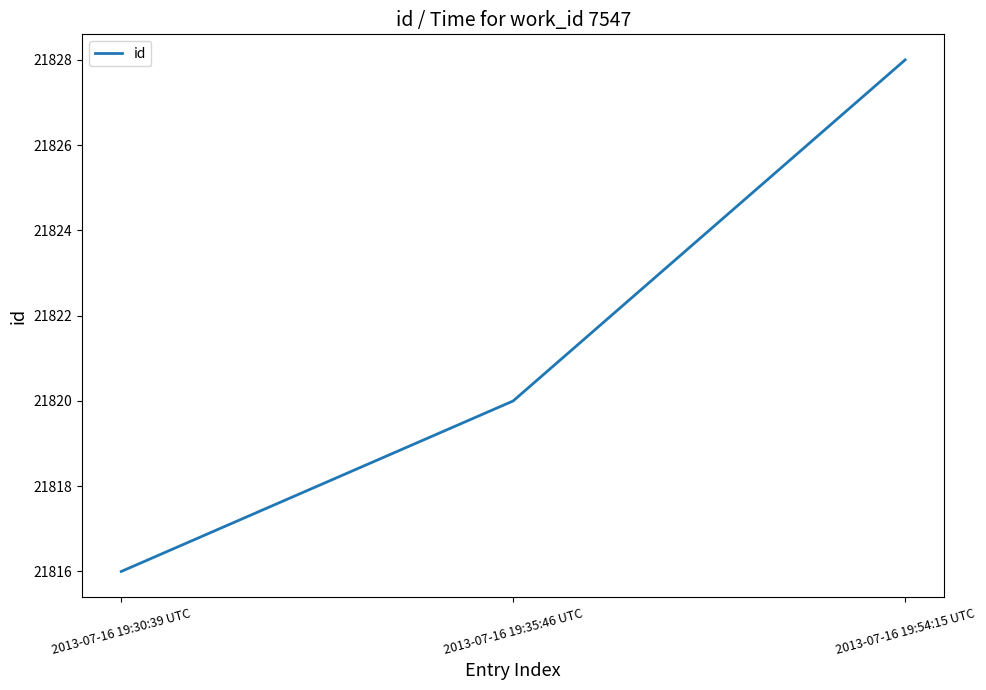

Reading left to right, transcribe all the data shown in this chart.

2013-07-16 19:30:39 UTC=21816	2013-07-16 19:35:46 UTC=21820	2013-07-16 19:54:15 UTC=21828